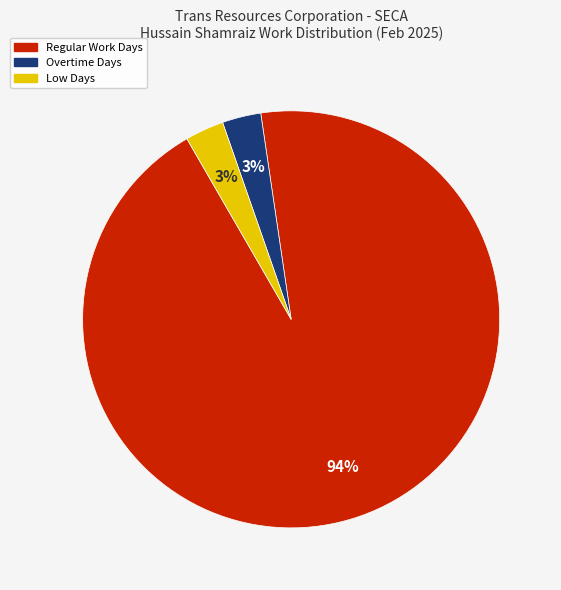

To the nearest percent, what is the difference between the largest and smallest slice percentages?

91%